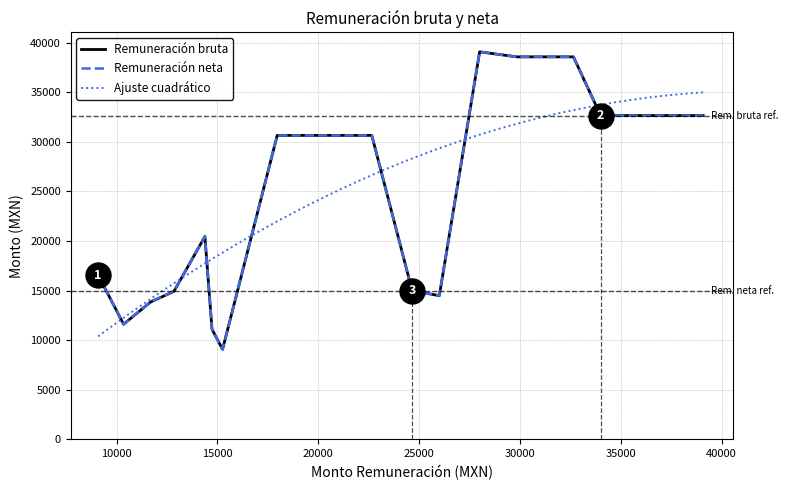

True or false: Remuneración neta and Remuneración bruta cross at least once.

False